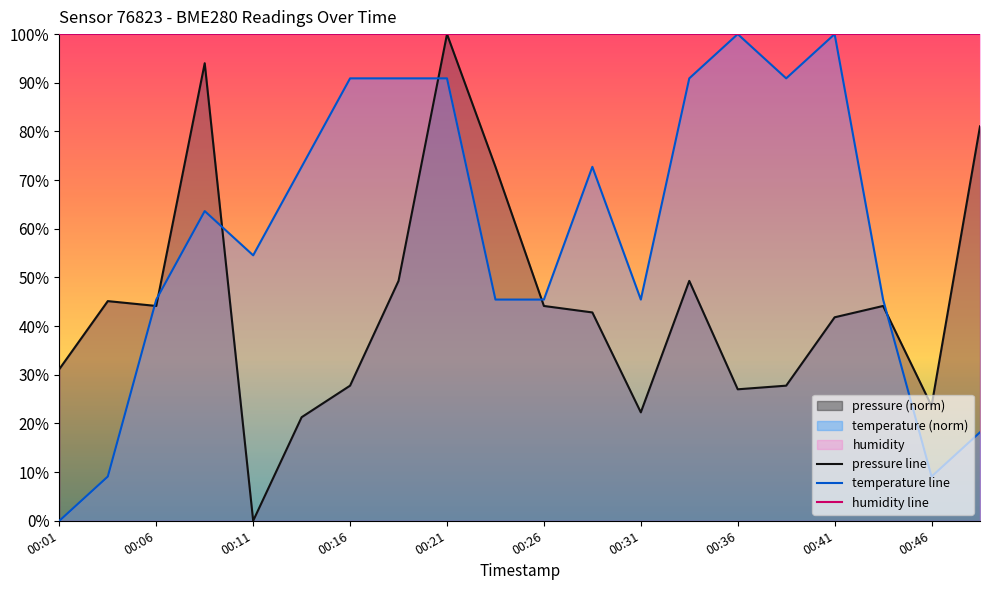

True or false: pressure has more than 1 points higher than both neighbors.

True